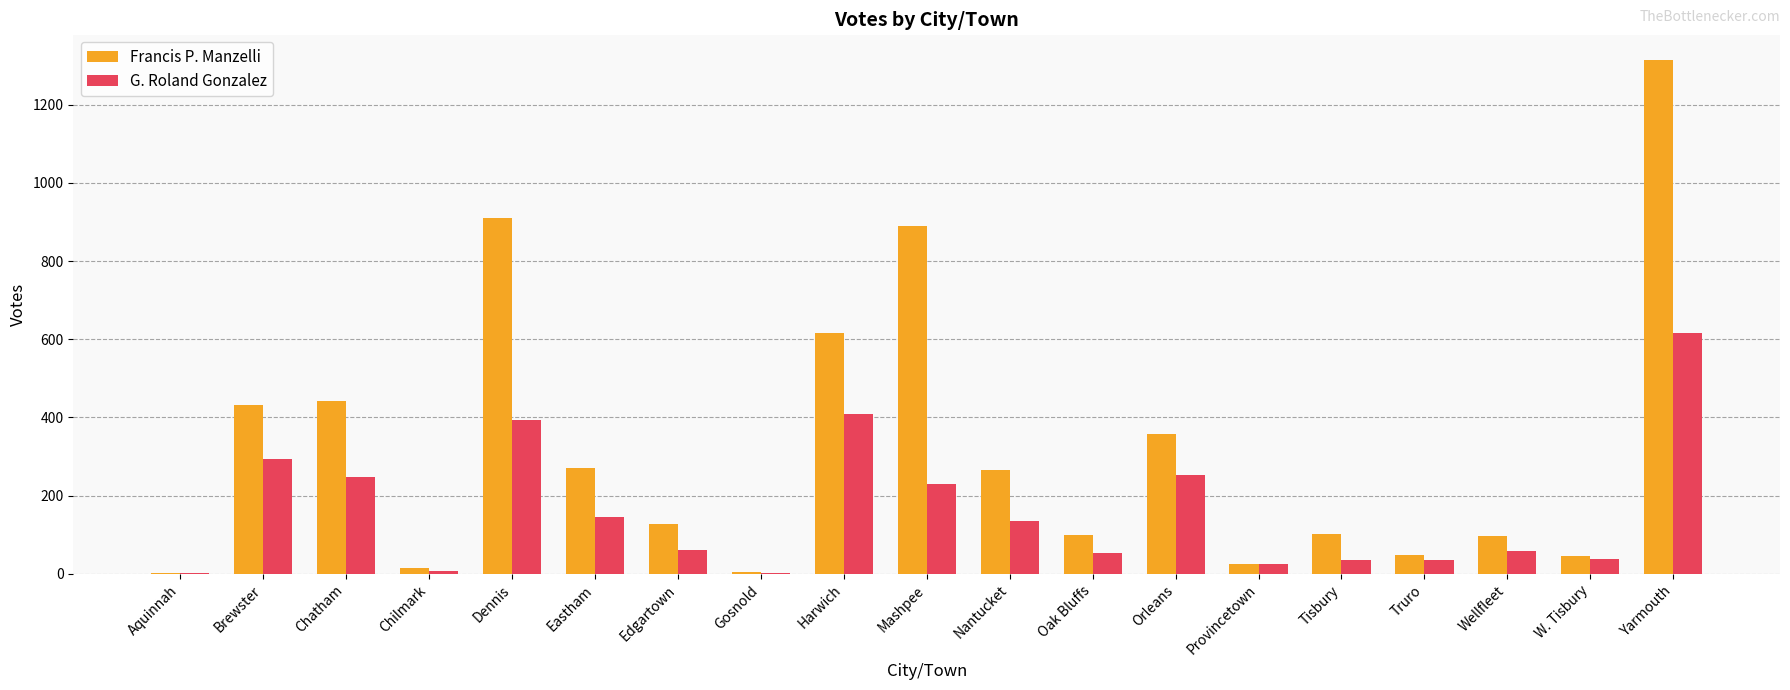

What is the sum of all Francis P. Manzelli values?

6072